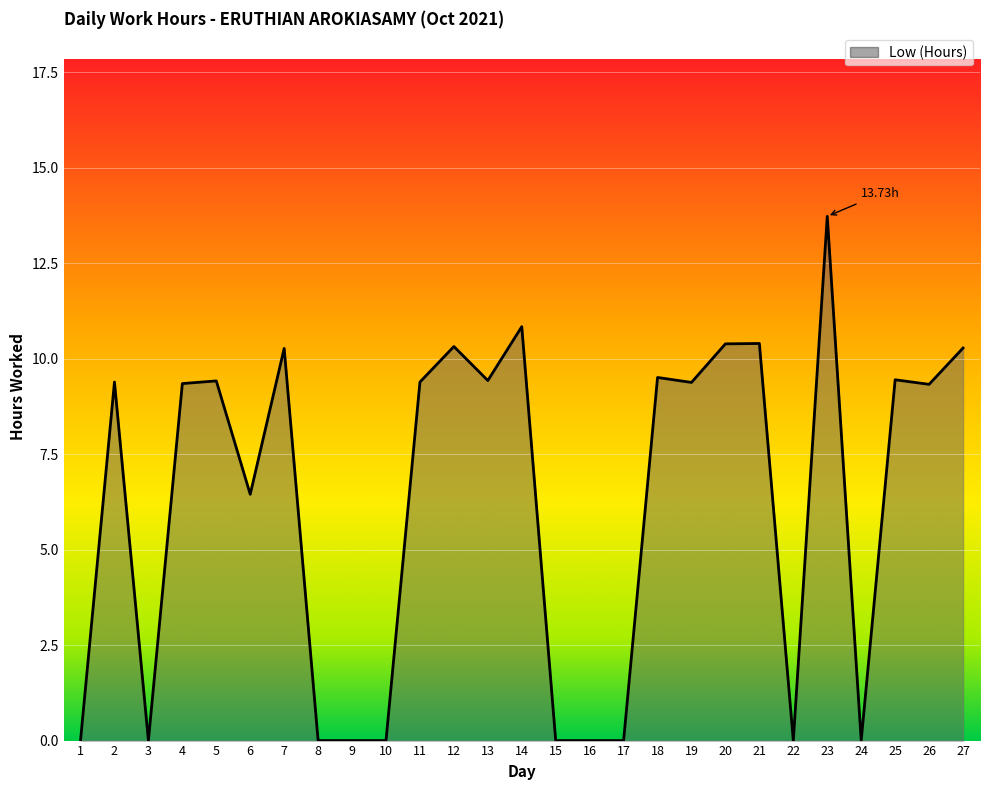

What is the difference between the values at 2 and 7?

0.9